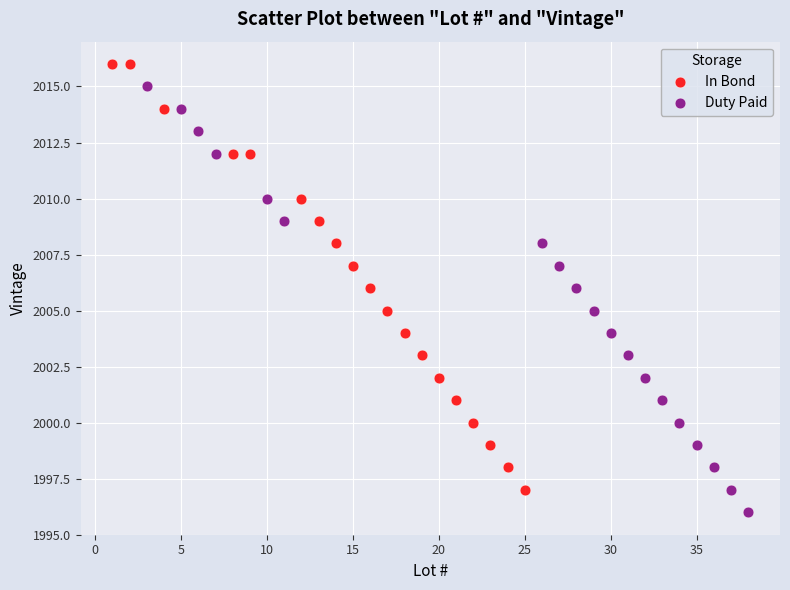

Which series contains the lowest Y value?

Duty Paid